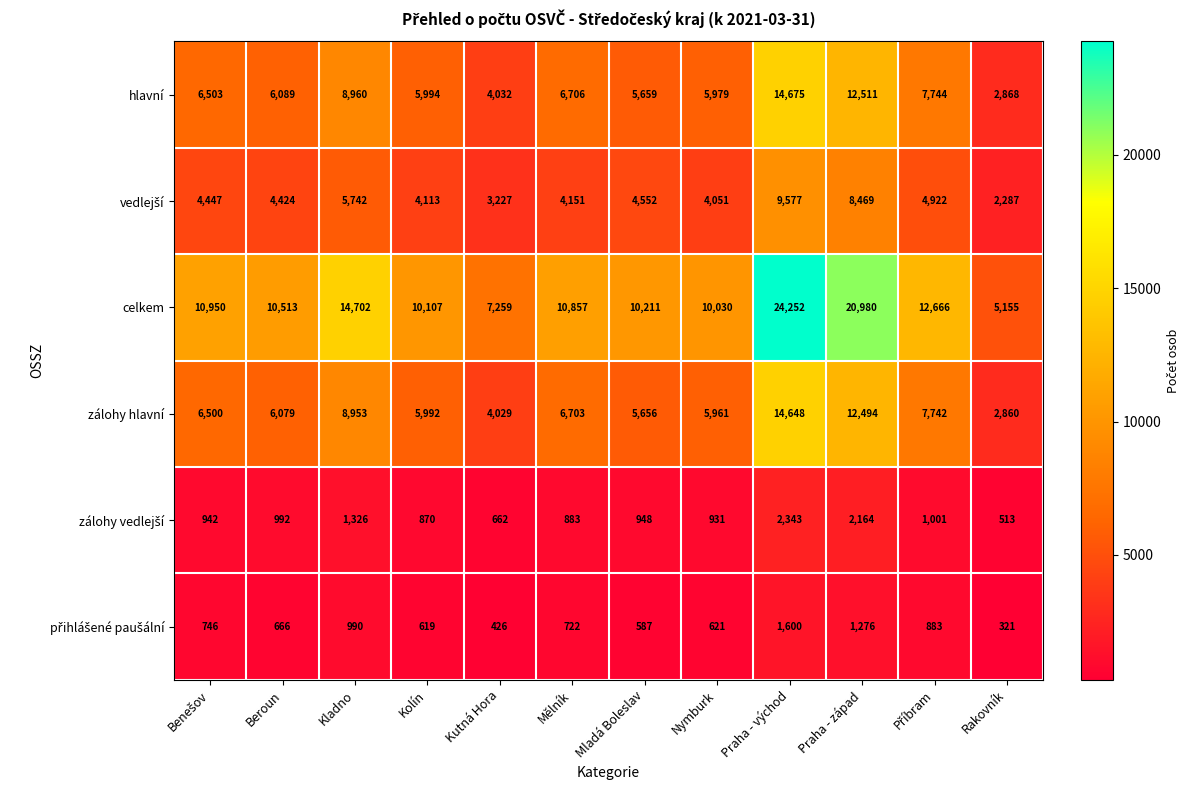

The value of celkem at Mělník is 10857. True or false?

True